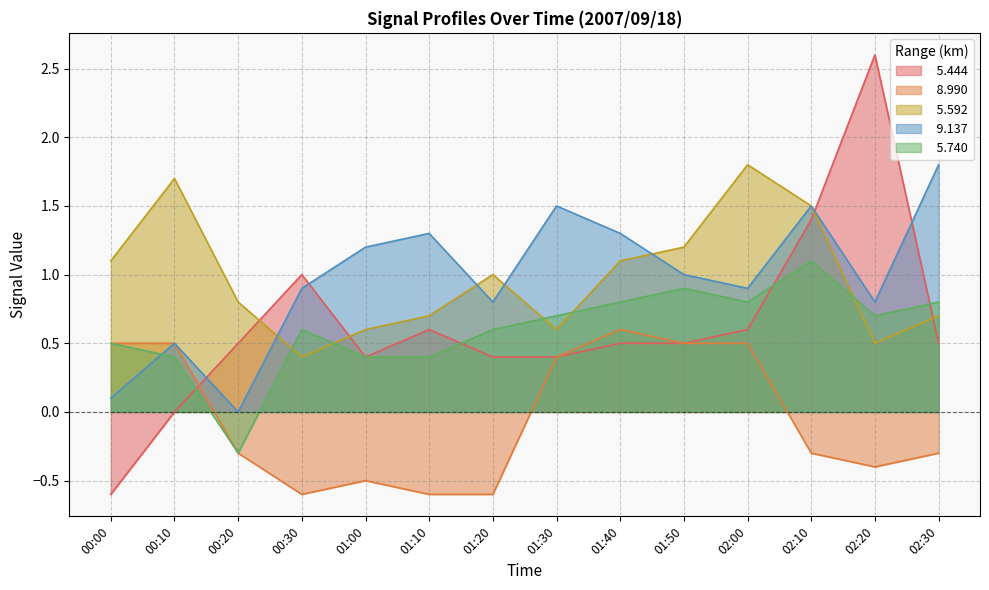

Reading right to left, extract all data points from this chart.

  5.444: 0.5	2.6	1.4	0.6	0.5	0.5	0.4	0.4	0.6	0.4	1.0	0.5	-0.0	-0.6
  8.990: -0.3	-0.4	-0.3	0.5	0.5	0.6	0.4	-0.6	-0.6	-0.5	-0.6	-0.3	0.5	0.5
  5.592: 0.7	0.5	1.5	1.8	1.2	1.1	0.6	1.0	0.7	0.6	0.4	0.8	1.7	1.1
  9.137: 1.8	0.8	1.5	0.9	1.0	1.3	1.5	0.8	1.3	1.2	0.9	-0.0	0.5	0.1
  5.740: 0.8	0.7	1.1	0.8	0.9	0.8	0.7	0.6	0.4	0.4	0.6	-0.3	0.4	0.5